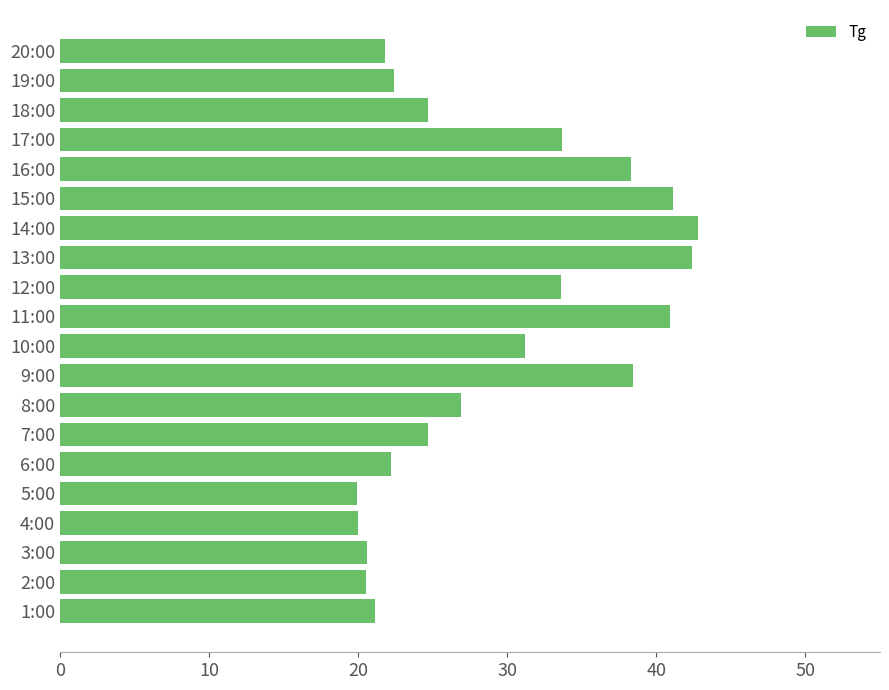

What is the minimum value shown in the chart?

19.9